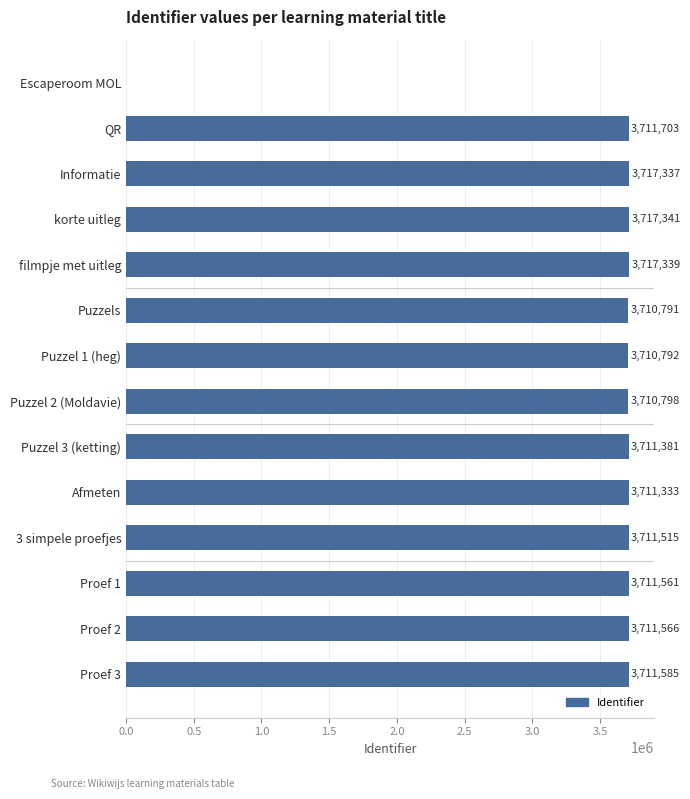

What is the maximum value shown in the chart?

3717341